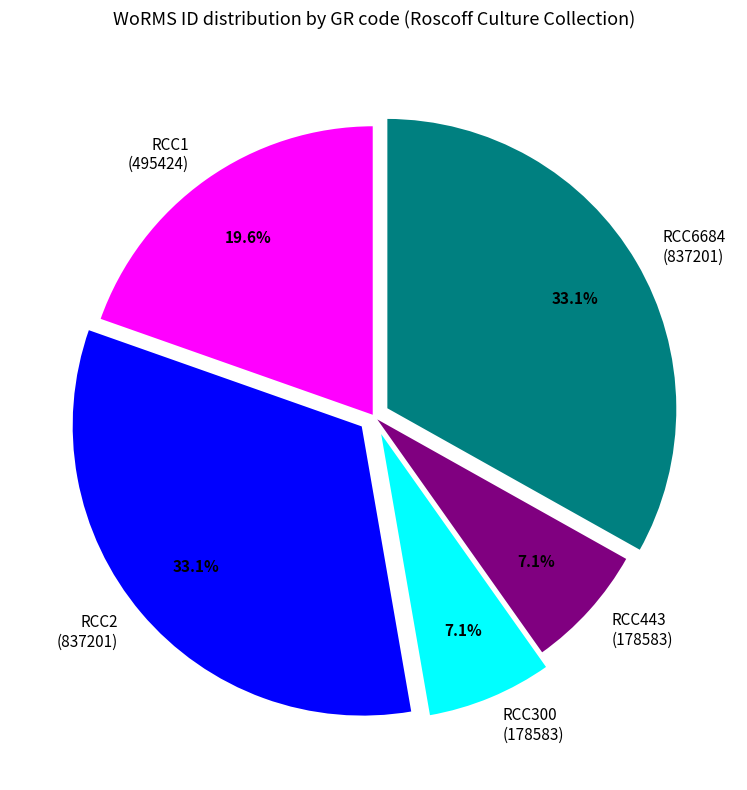

Does any single category account for the majority?

No